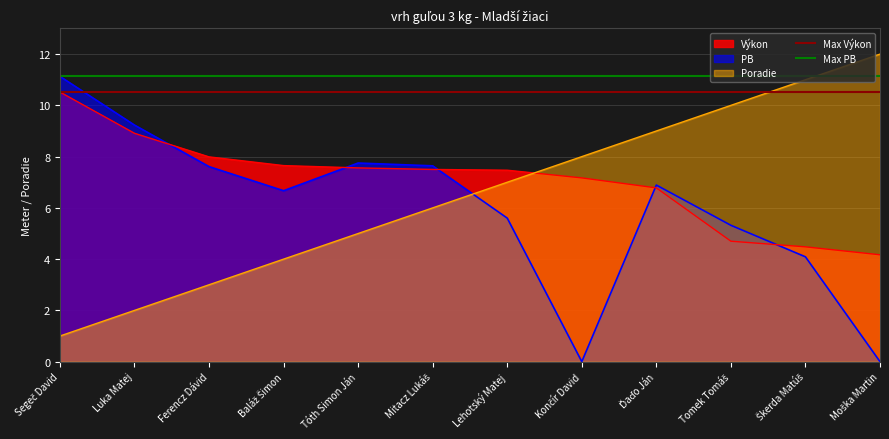

True or false: PB has a value of 1.6 at Tóth Simon Ján.

False